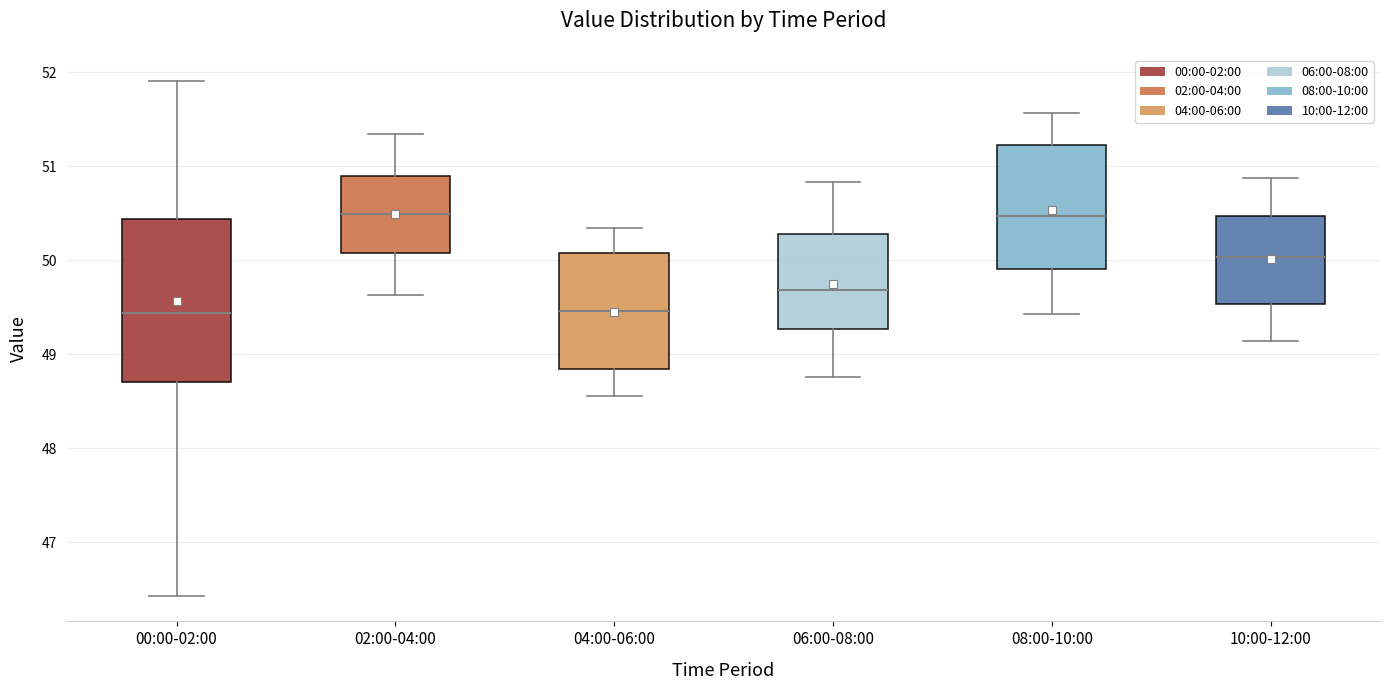

Which box is the tallest, from its lower edge to its upper edge?

00:00-02:00